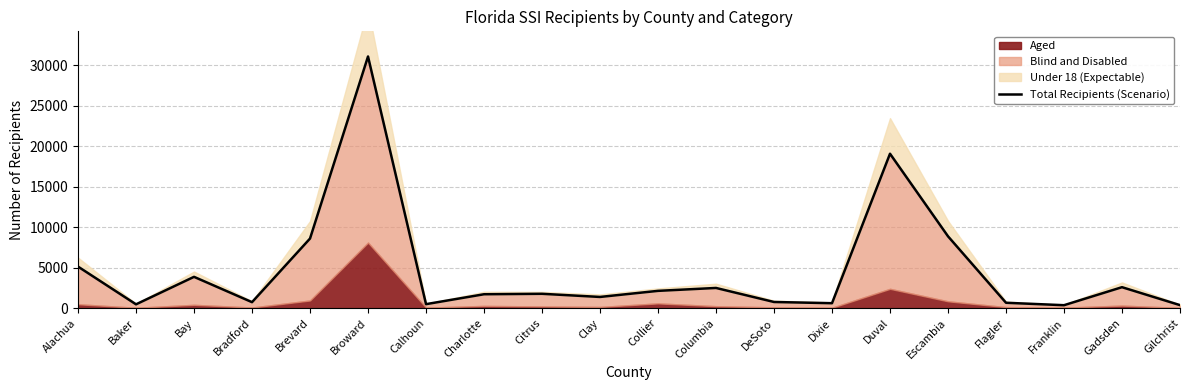

Where does the data first go above 1768?

Alachua